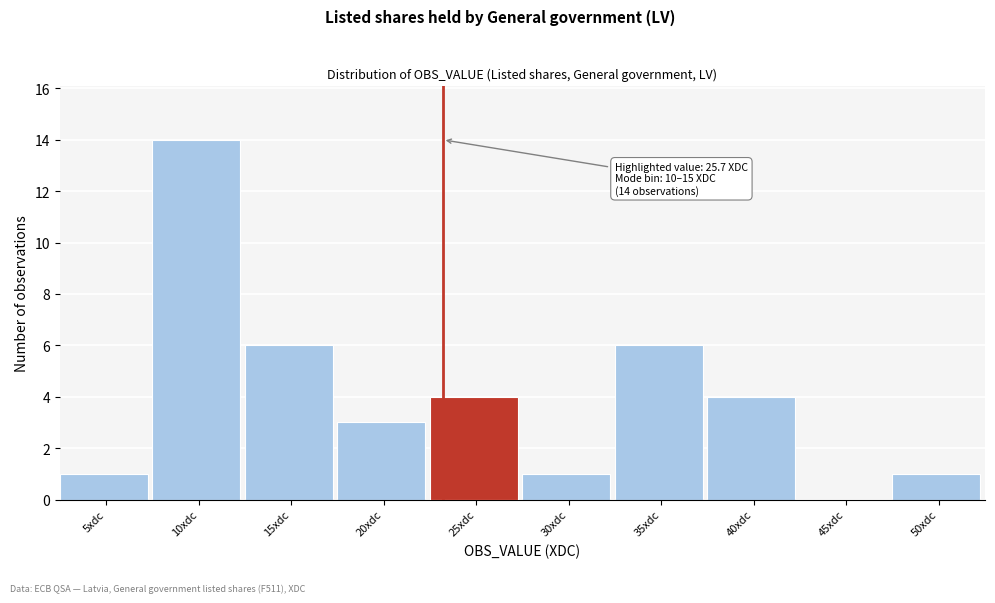

Reading right to left, transcribe all the data shown in this chart.

50xdc=1	45xdc=0	40xdc=4	35xdc=6	30xdc=1	25xdc=4	20xdc=3	15xdc=6	10xdc=14	5xdc=1